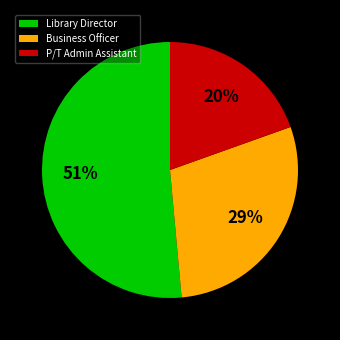

What is the largest slice in the pie chart?

Library Director